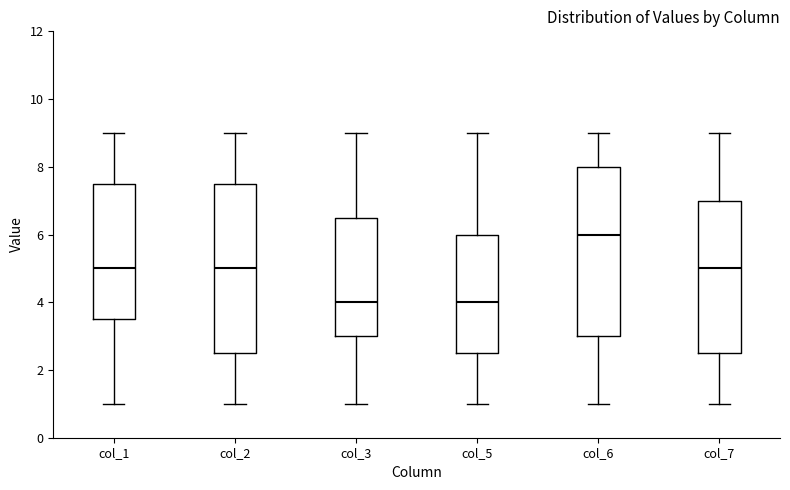

Reading left to right, transcribe this box plot: for each box, give where its median line is, the range the box spans, and where its two whiskers end, as read against the y-axis. The values are not printed on the chart, so give them approximately, as read against the axis.

col_1: median 5.0, box 3.6 to 7.6, whiskers 1.0 to 9.0
col_2: median 5.0, box 2.6 to 7.6, whiskers 1.0 to 9.0
col_3: median 4.0, box 3.0 to 6.6, whiskers 1.0 to 9.0
col_5: median 4.0, box 2.6 to 6.0, whiskers 1.0 to 9.0
col_6: median 6.0, box 3.0 to 8.0, whiskers 1.0 to 9.0
col_7: median 5.0, box 2.6 to 7.0, whiskers 1.0 to 9.0